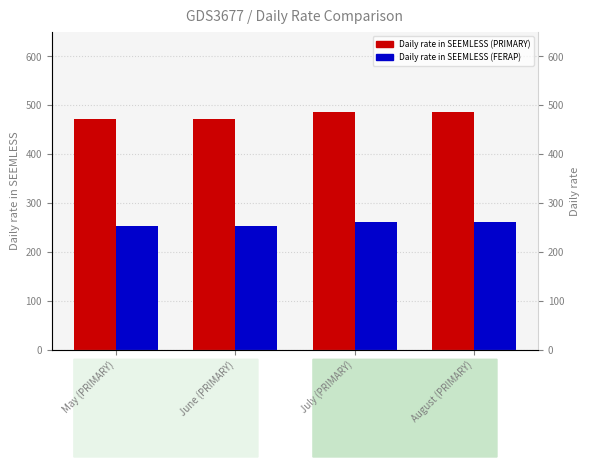

What is the maximum value for Daily rate in SEEMLESS (FERAP)?

260.7